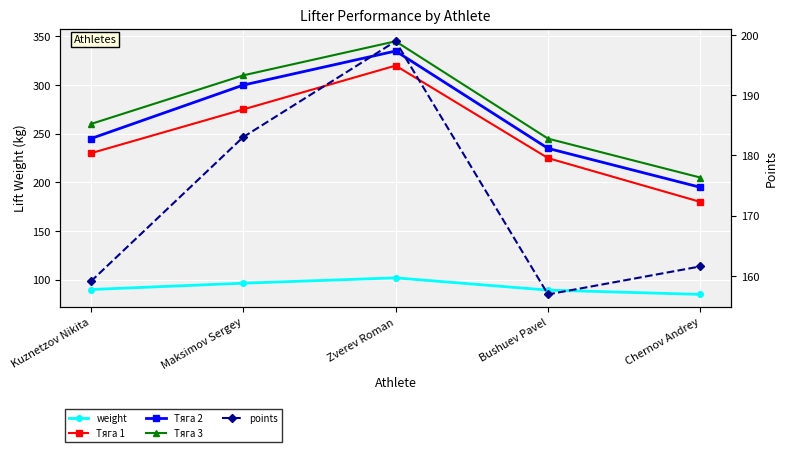

True or false: weight has more than 2 points higher than both neighbors.

False